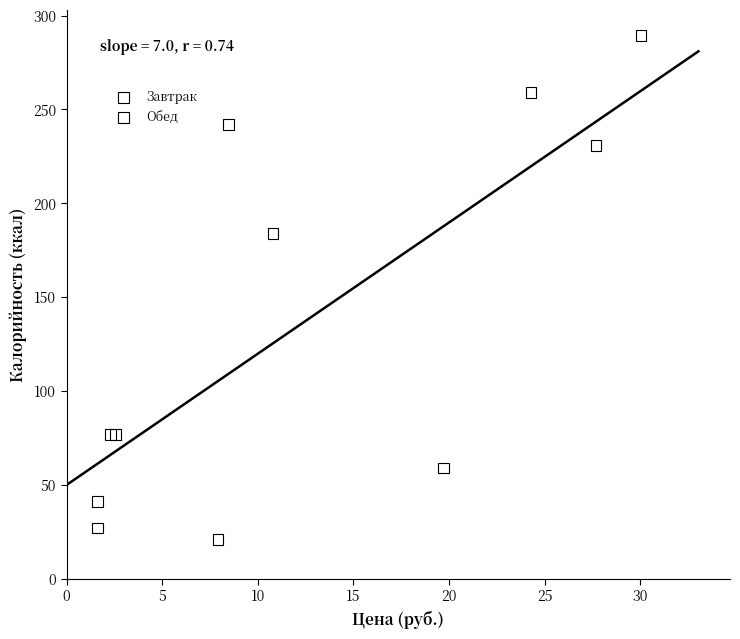

Which series has the widest spread of Y values?

Завтрак